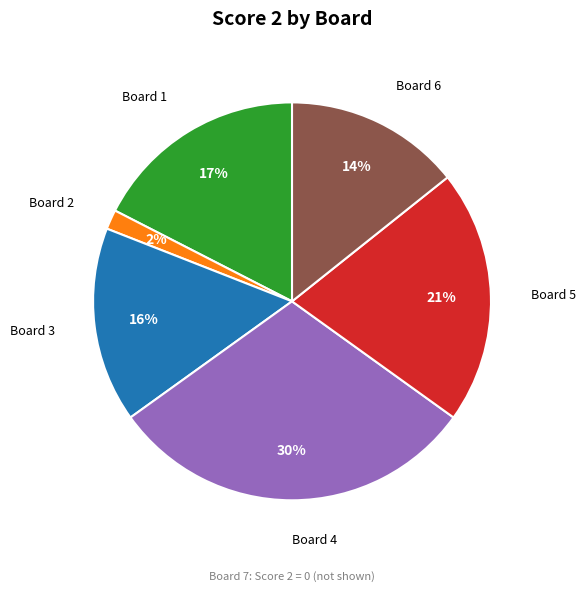

Is there any slice that represents more than half of the pie?

No